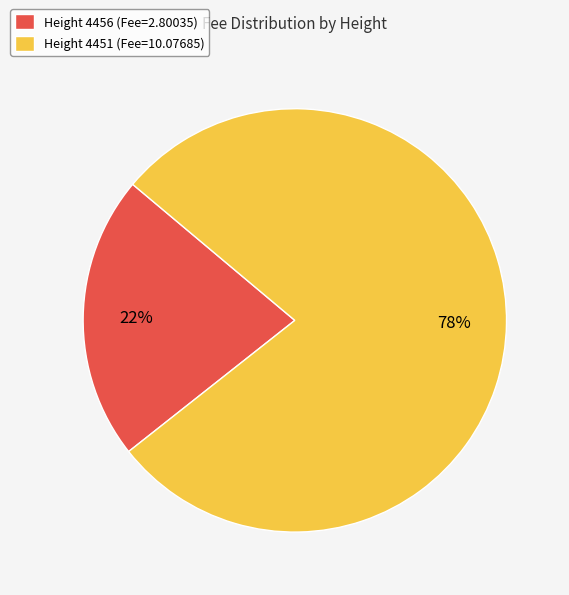

Do Height 4451 (Fee=10.07685) and Height 4456 (Fee=2.80035) together represent more than half of the pie?

Yes